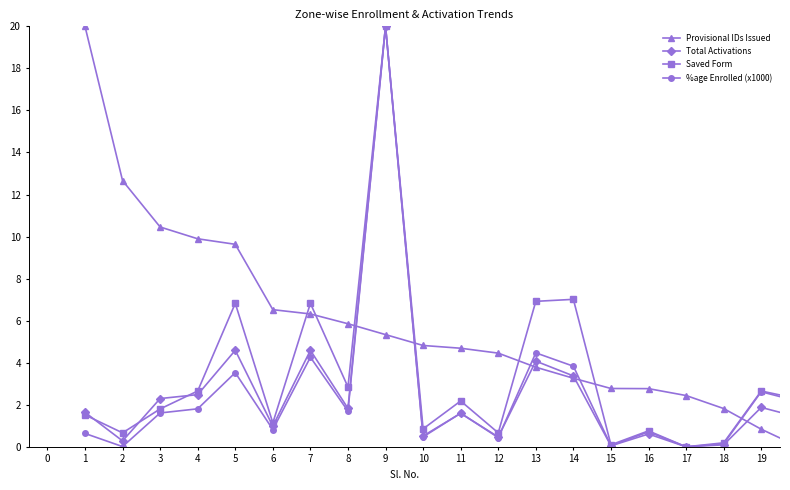

What is the difference between the second highest and second lowest values in the Saved Form series?

6.9